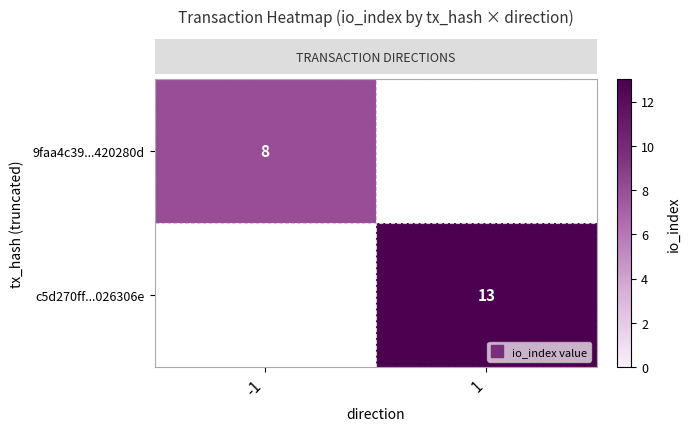

The value of row_1 at 1 is 13.0. True or false?

True